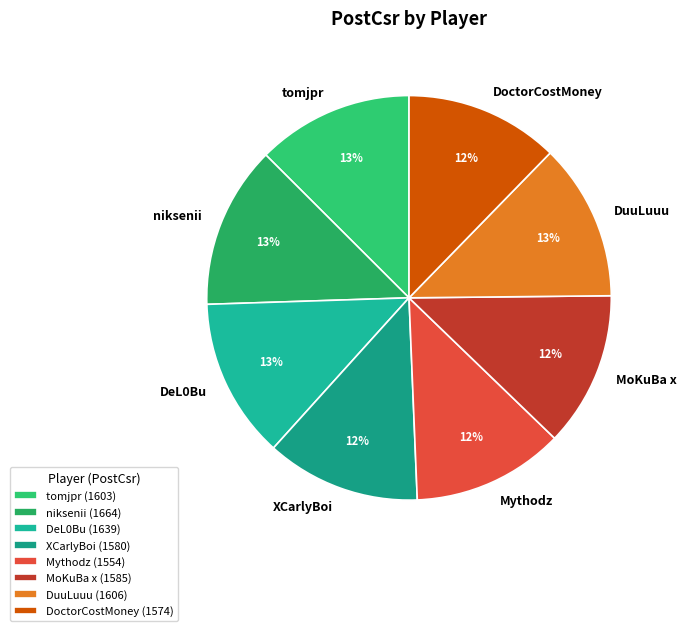

Does any single category account for the majority?

No